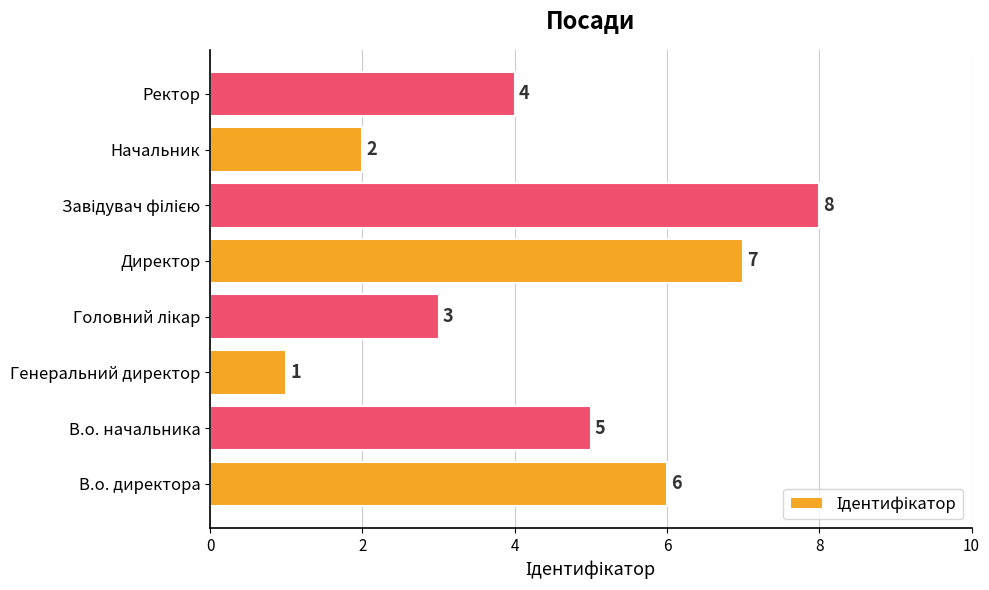

Does the chart contain any negative values?

No